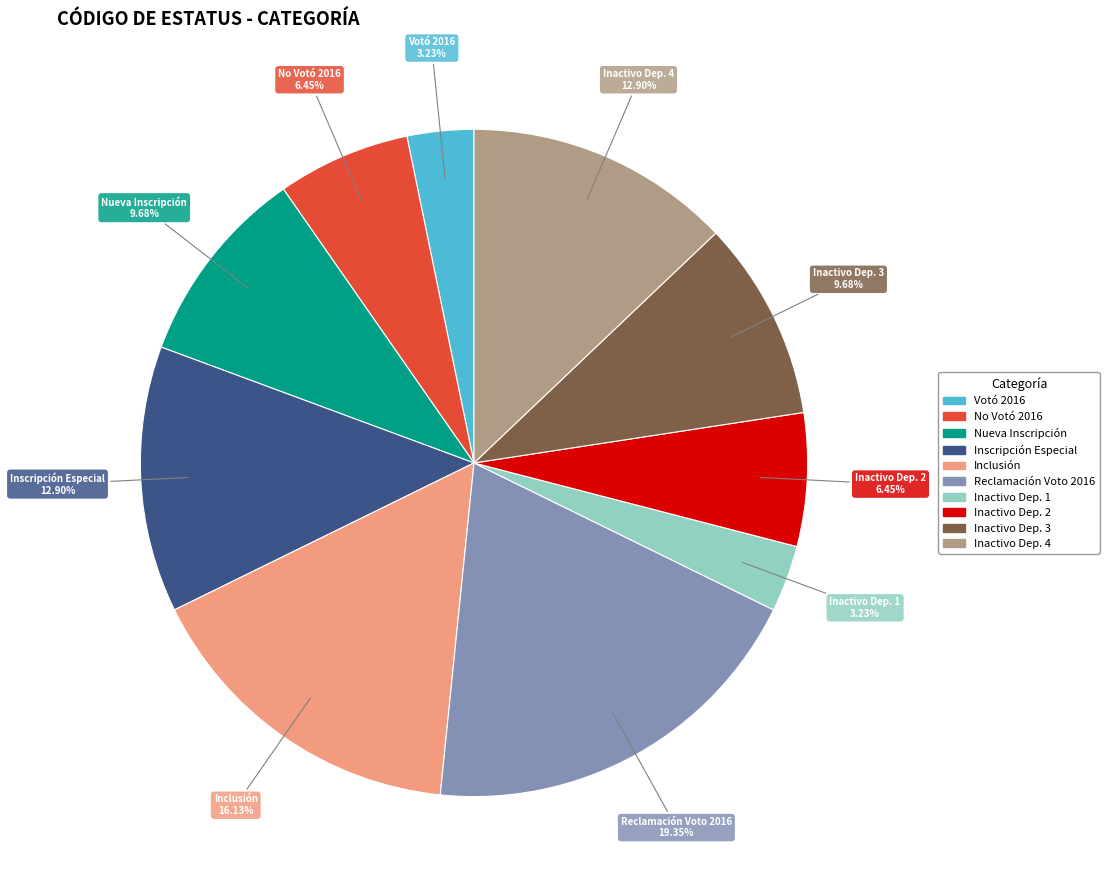

Does any single category account for the majority?

No